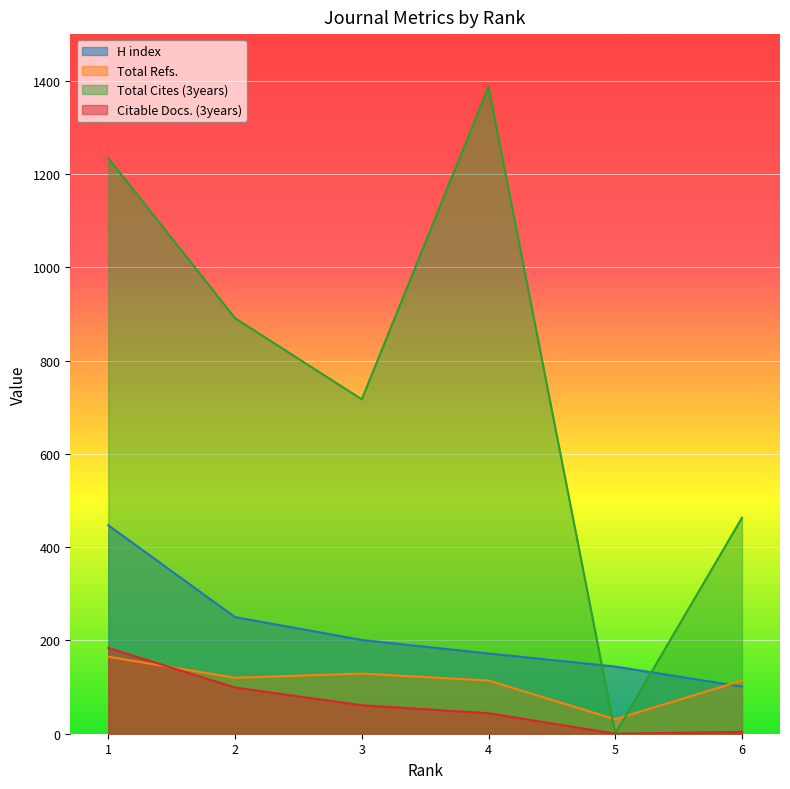

True or false: Total Cites (3years) and H index intersect in this chart.

True